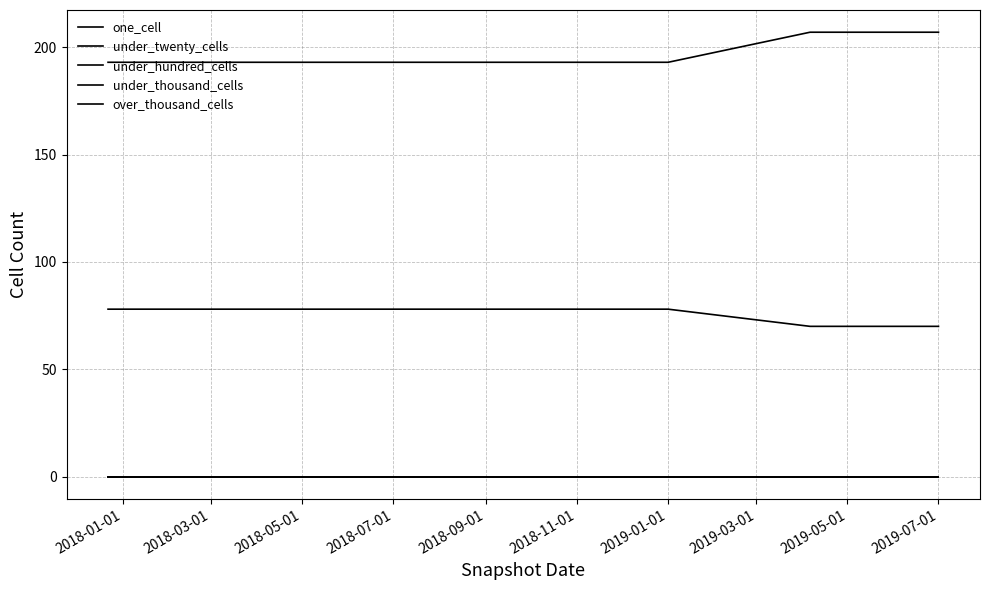

Does the chart display data point markers on the line(s)?

No